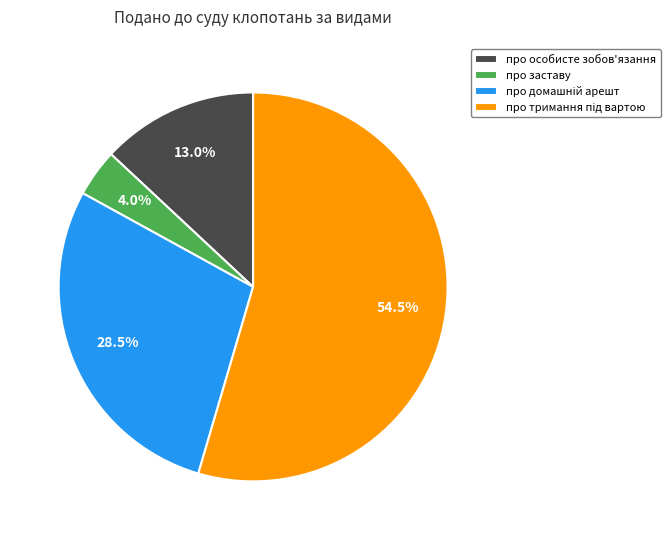

What percentage do про заставу and про особисте зобов'язання together represent?

17.0%